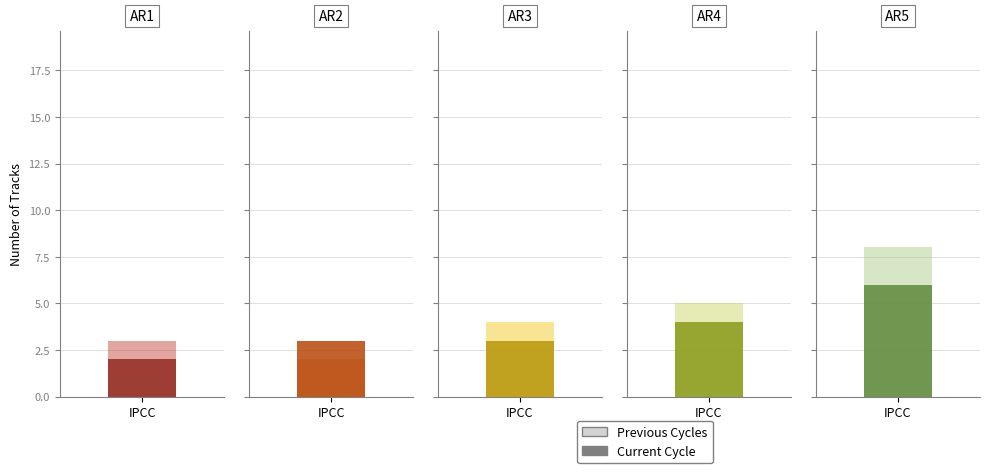

The value of Previous Cycles at Soul is 3. True or false?

False